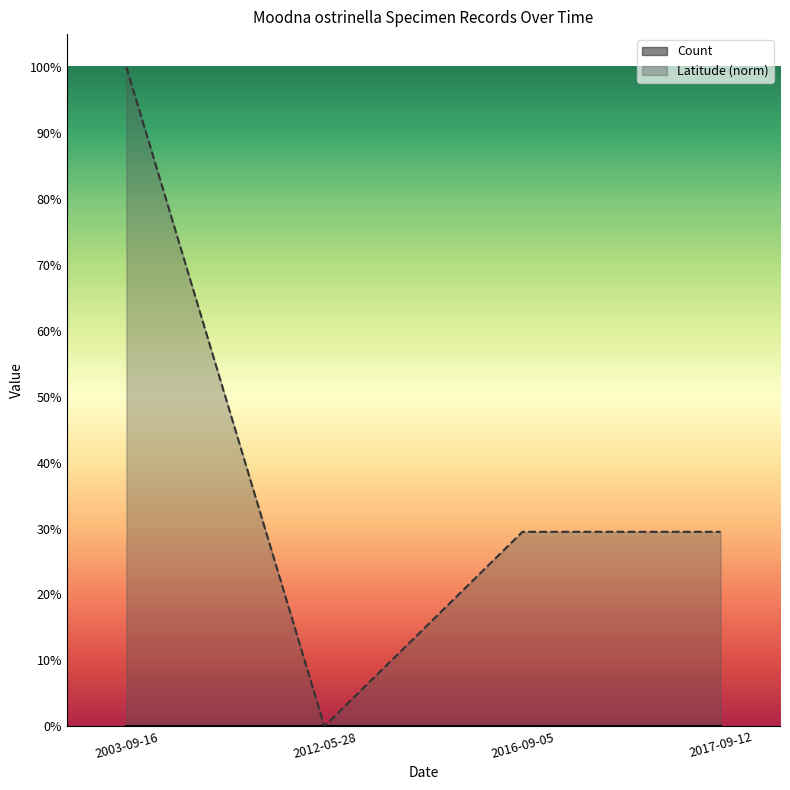

What is the change in value from 2012-05-28 to 2017-09-12?

+0.3